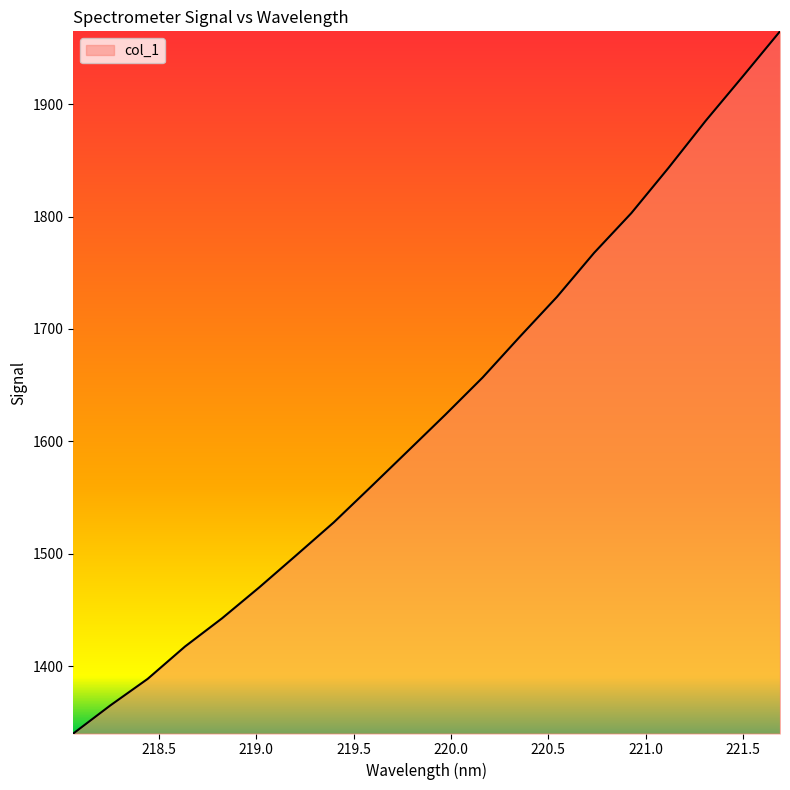

Count the number of data series in this chart.

1